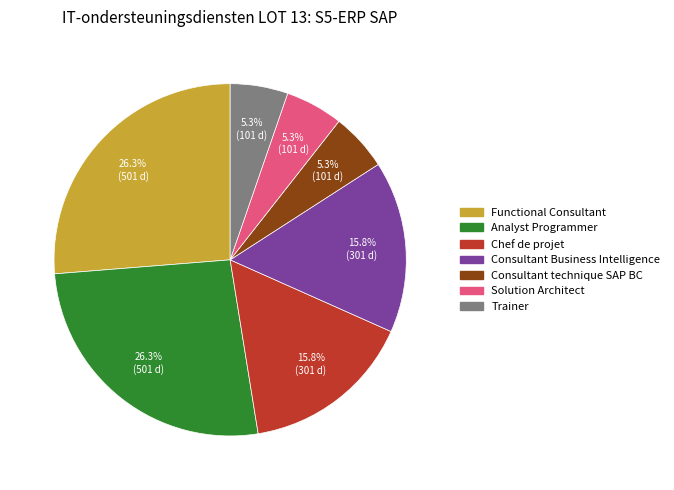

Is there a majority slice in this chart?

No